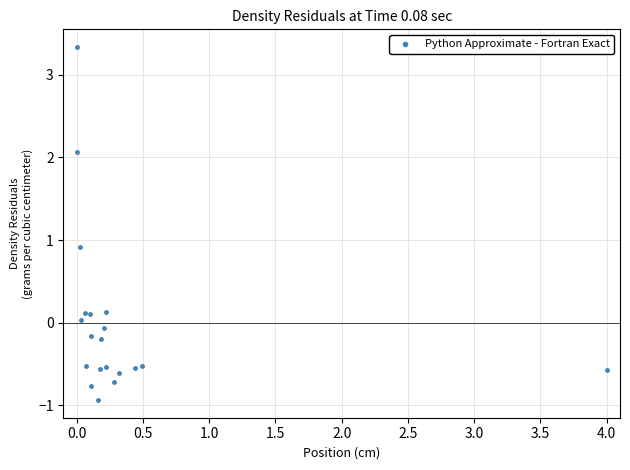

What Y value in the scatter plot is closest to 1?

0.9